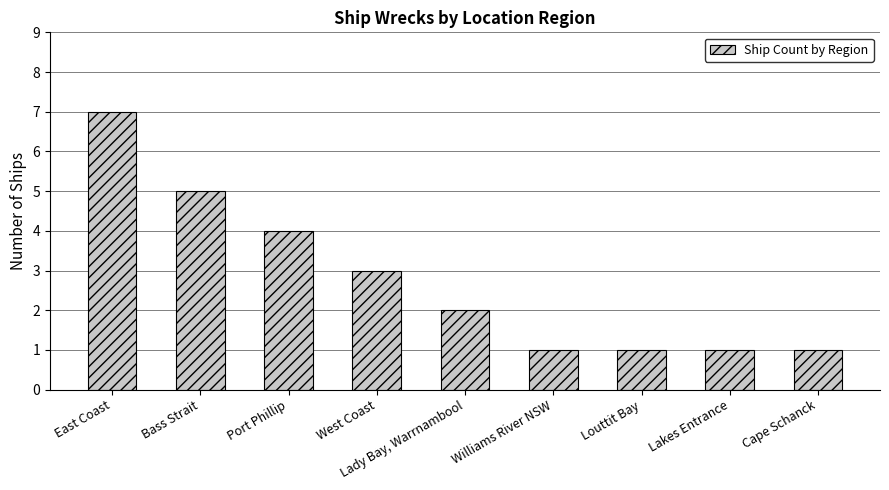

What is the ratio of the value at East Coast to the value at Lady Bay, Warrnambool?

3.5